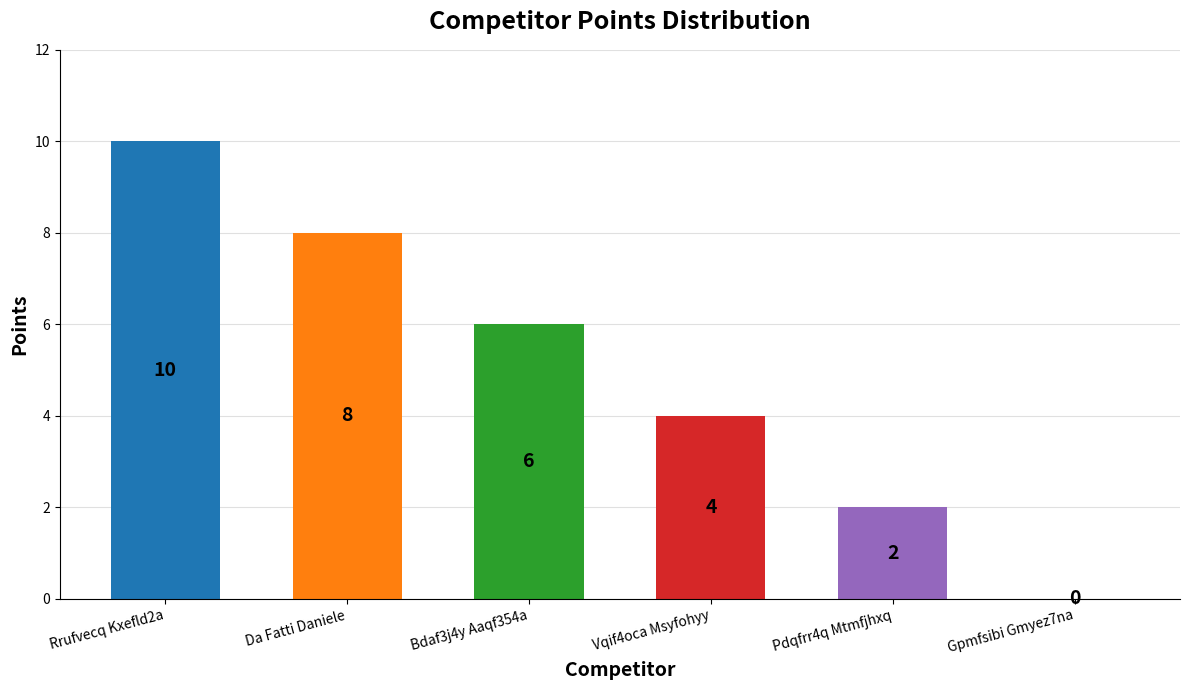

What is the sum of the values at Gpmfsibi Gmyez7na and Rrufvecq Kxefld2a?

10